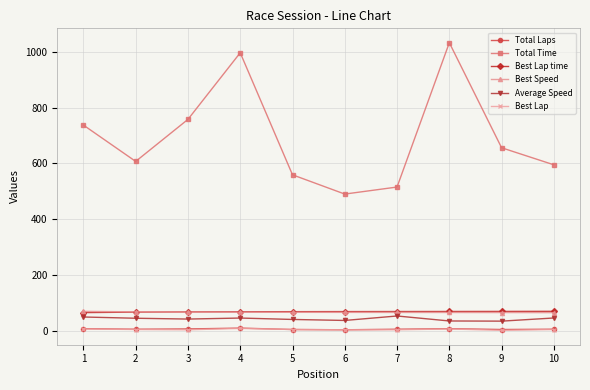

True or false: Total Laps and Average Speed cross at least once.

False